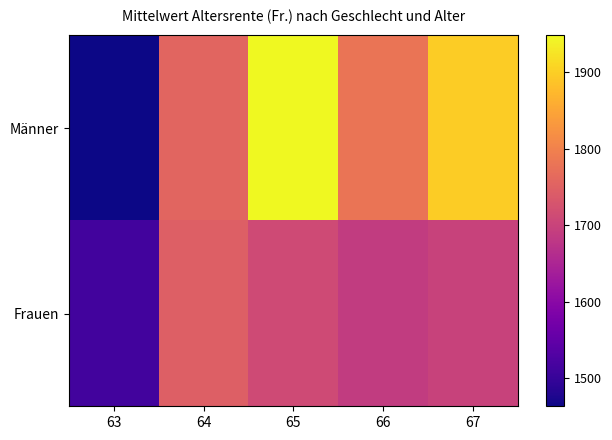

Which series has the largest total across all categories?

Männer